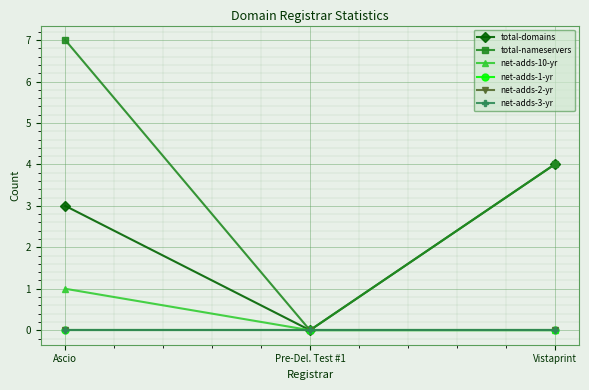

Which series has the widest spread of values?

total-nameservers